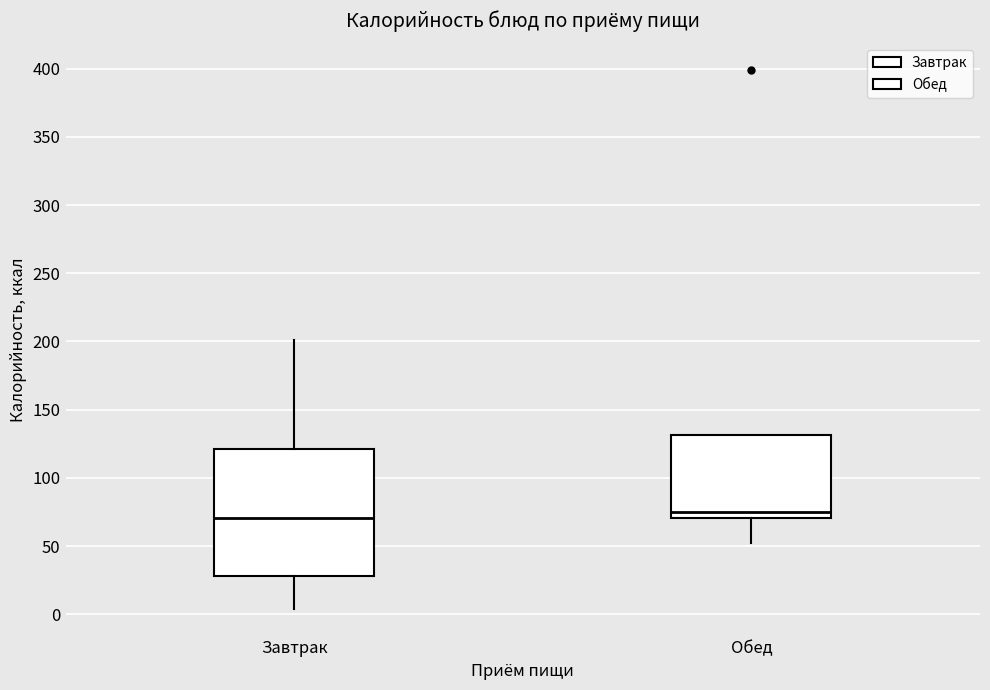

Comparing the boxes themselves (not the whiskers), which one is the tallest?

Завтрак